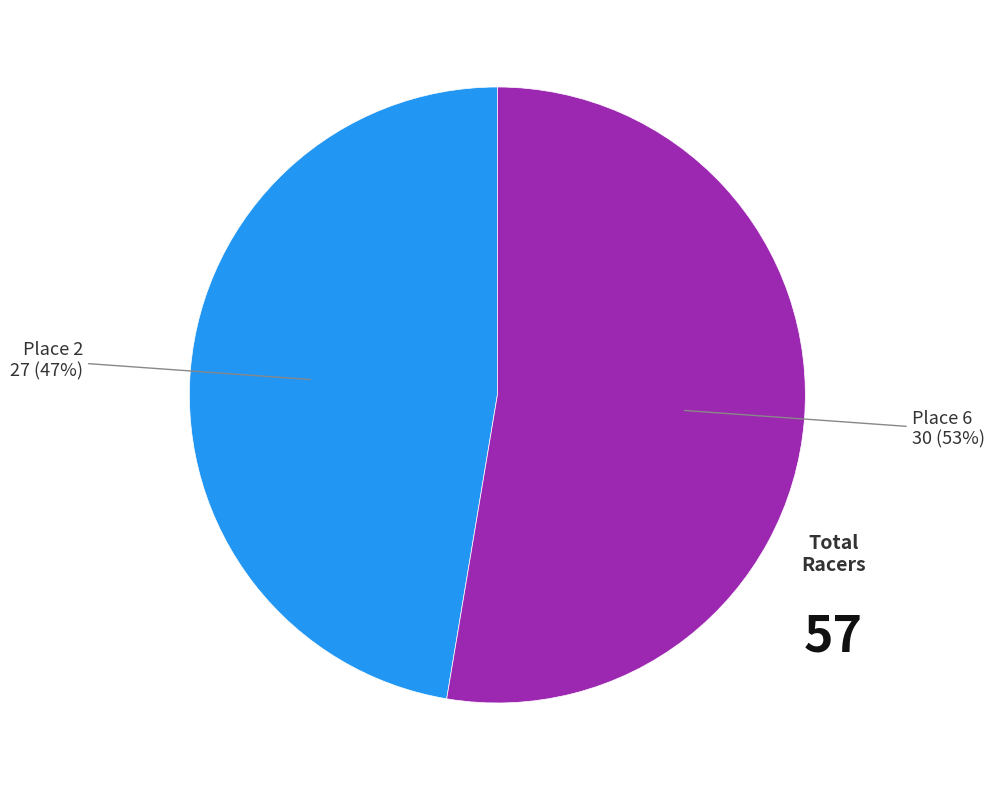

Is there a majority slice in this chart?

Yes